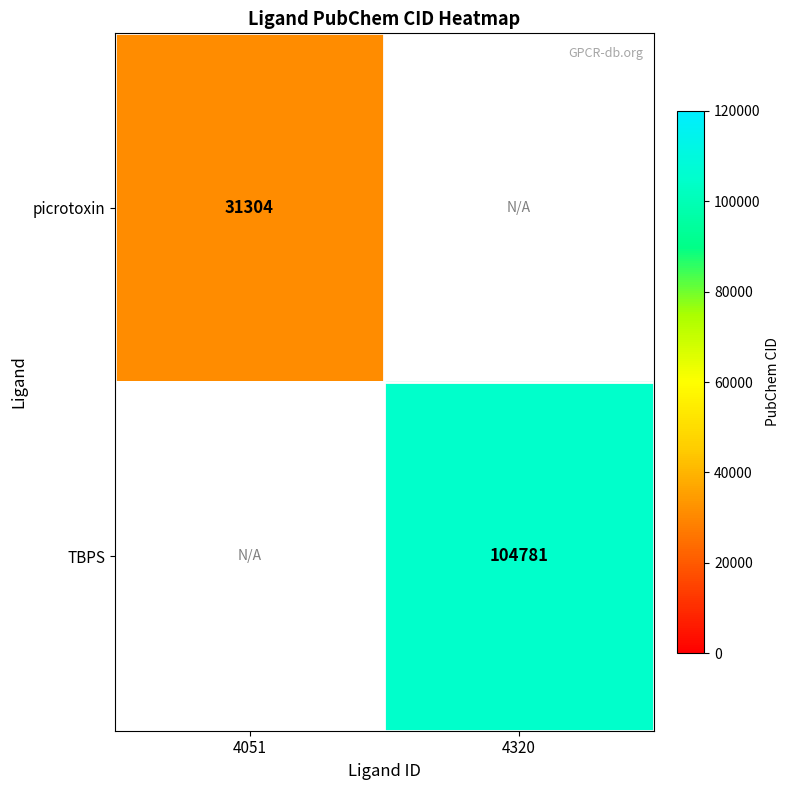

Is the value of TBPS at 4320 greater than the value of picrotoxin at 4051?

Yes